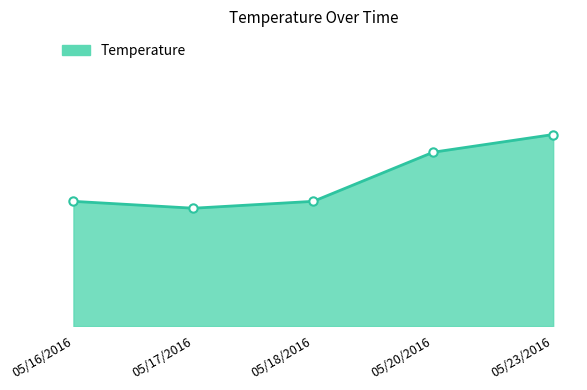

True or false: the data shows 17.7 at 05/20/2016.

True